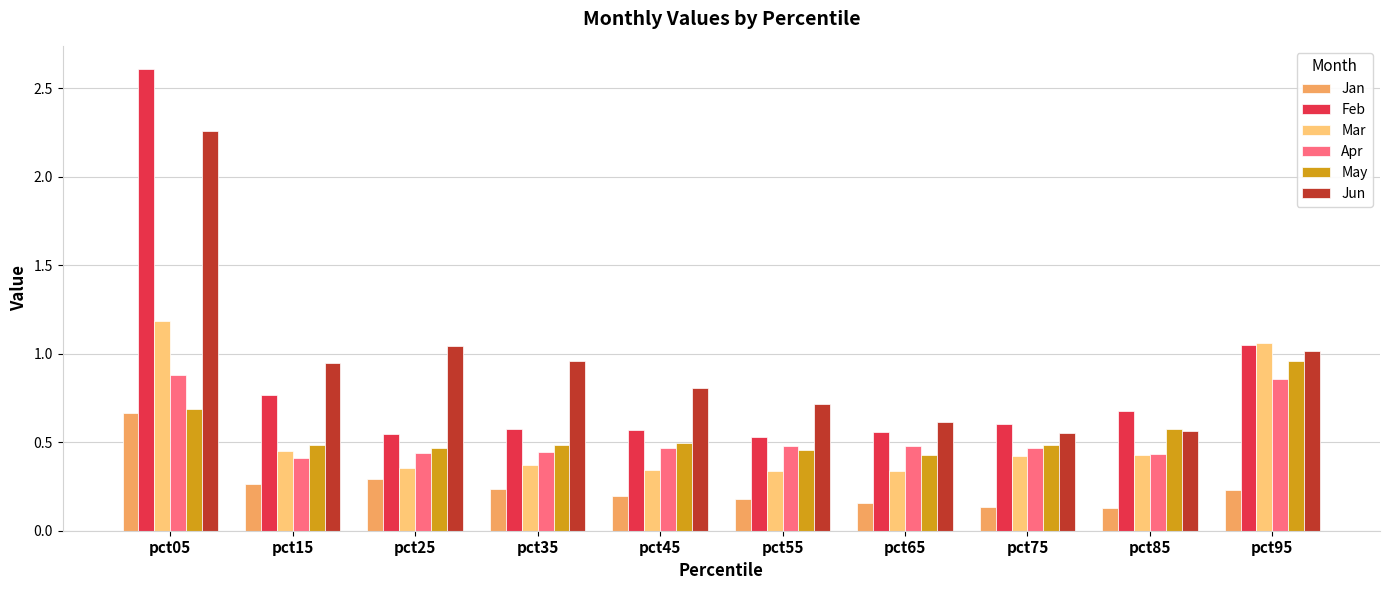

Which series changed the most between pct55 and pct65?

Jun